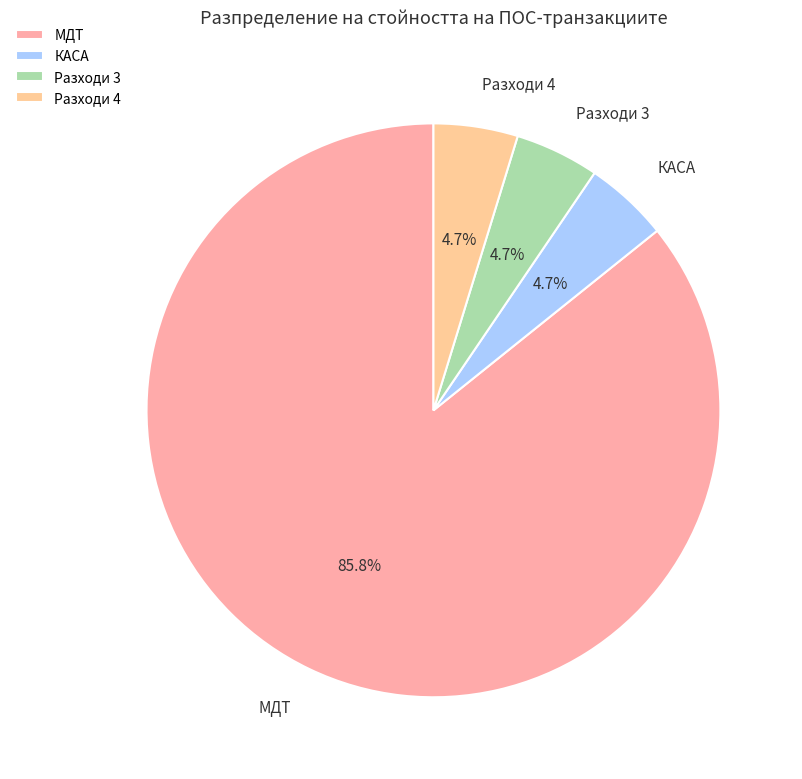

To the nearest percent, what percentage of the pie is КАСА?

5%